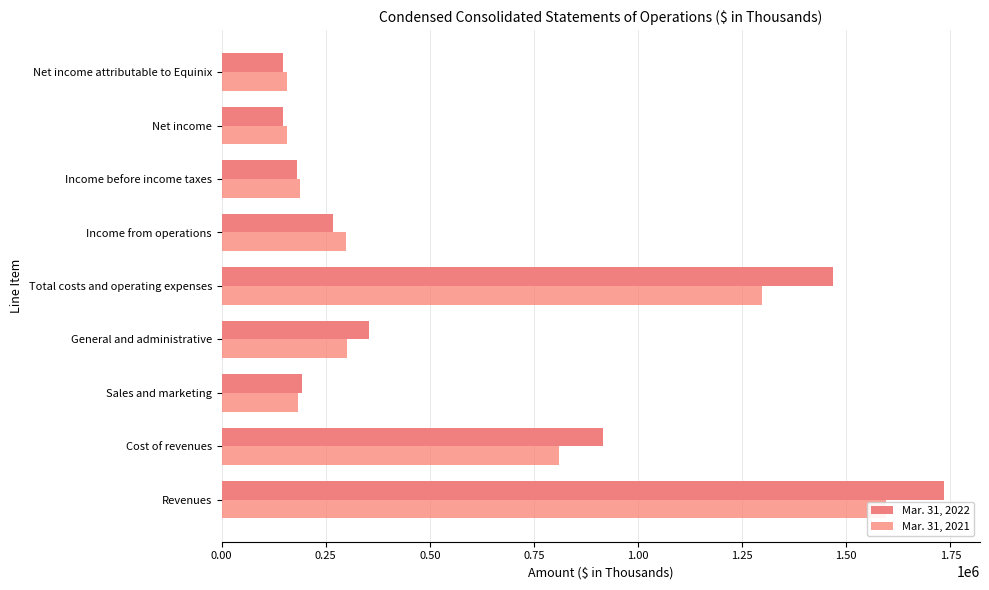

Count the number of categories in the chart.

9